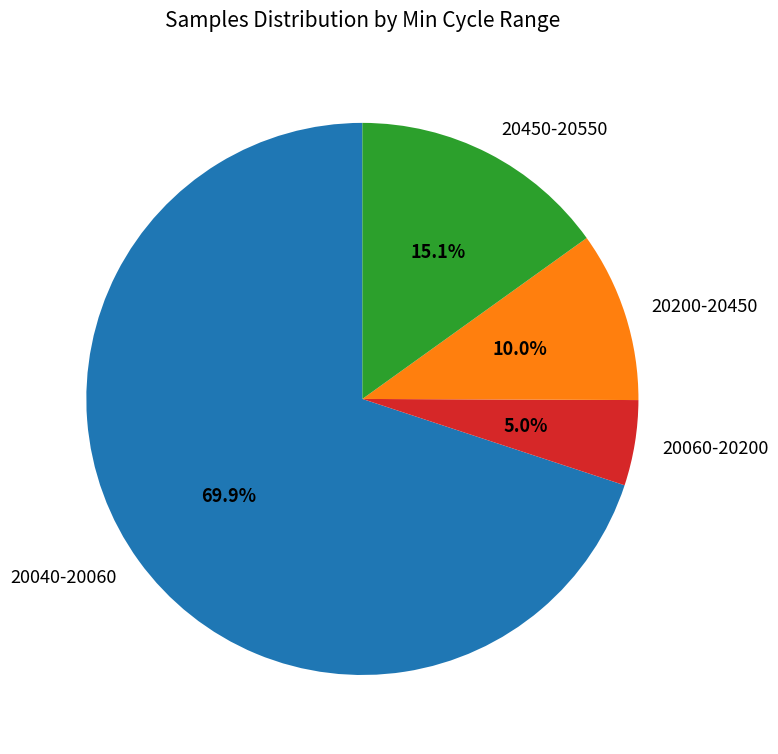

Combined, do 20450-20550 and 20060-20200 account for over 50%?

No